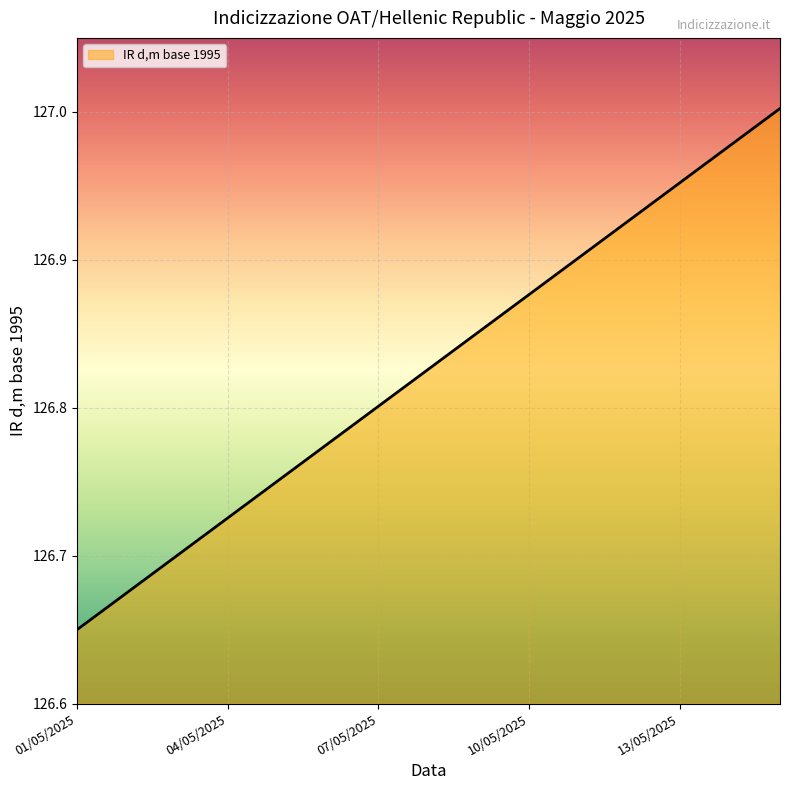

How many categories are shown in the chart?

15